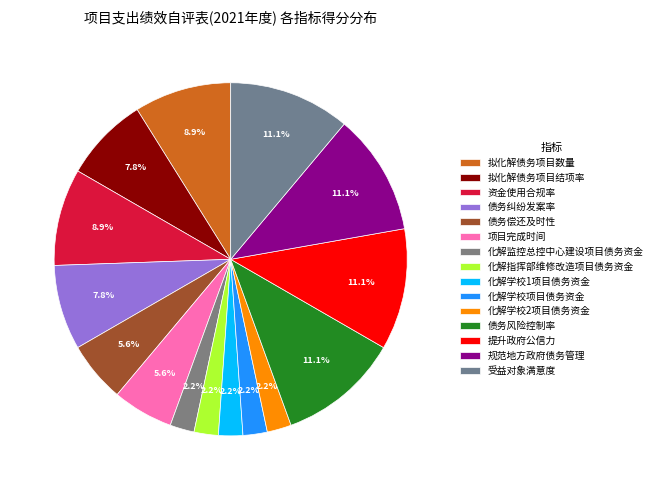

How many segments does this pie chart have?

15